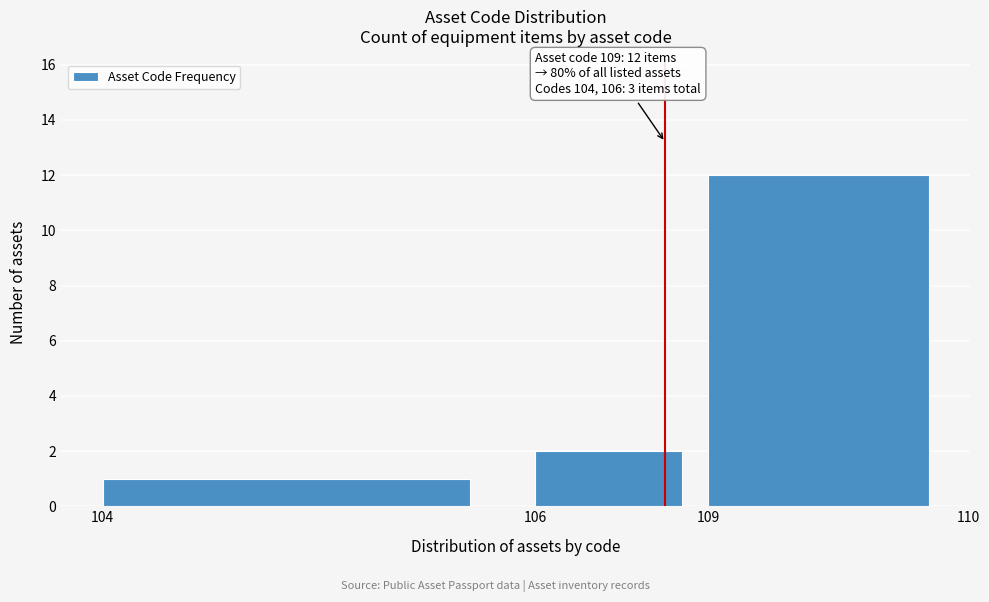

Reading left to right, what are all the values shown in this chart?

1	2	12